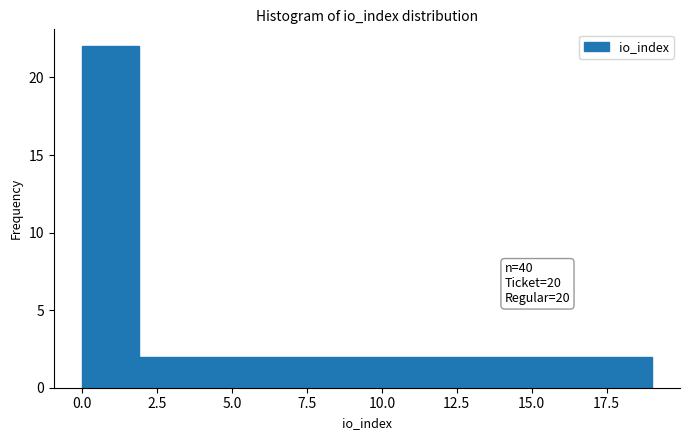

Read against the x-axis, roughly where is the centre of the tallest bar?

1.0